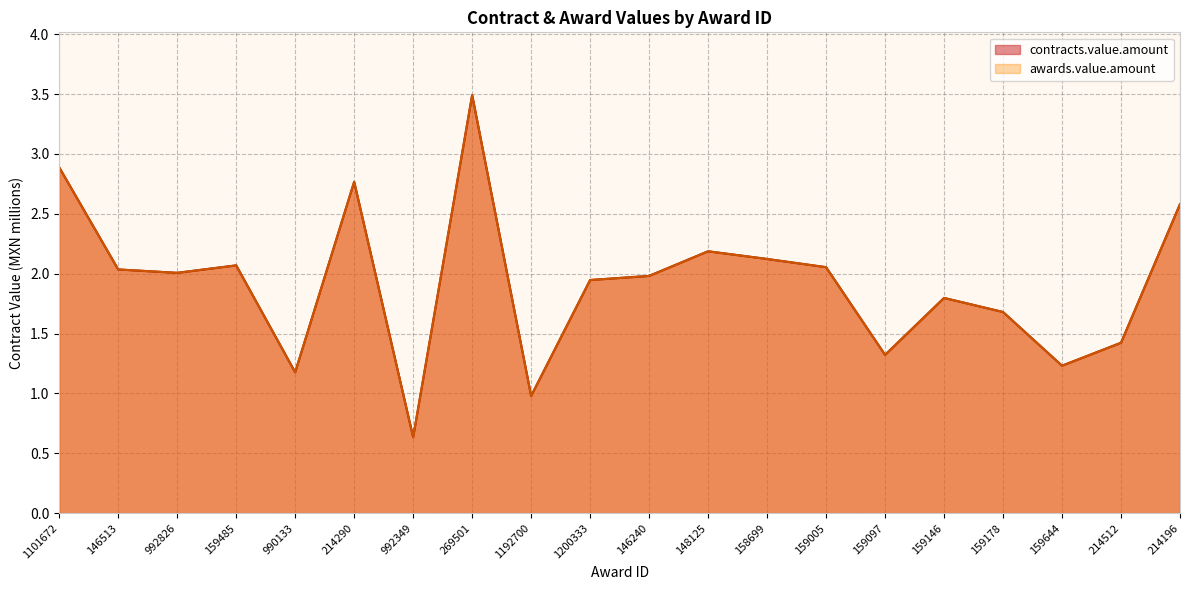

Which category has the lowest value across all series?

992349